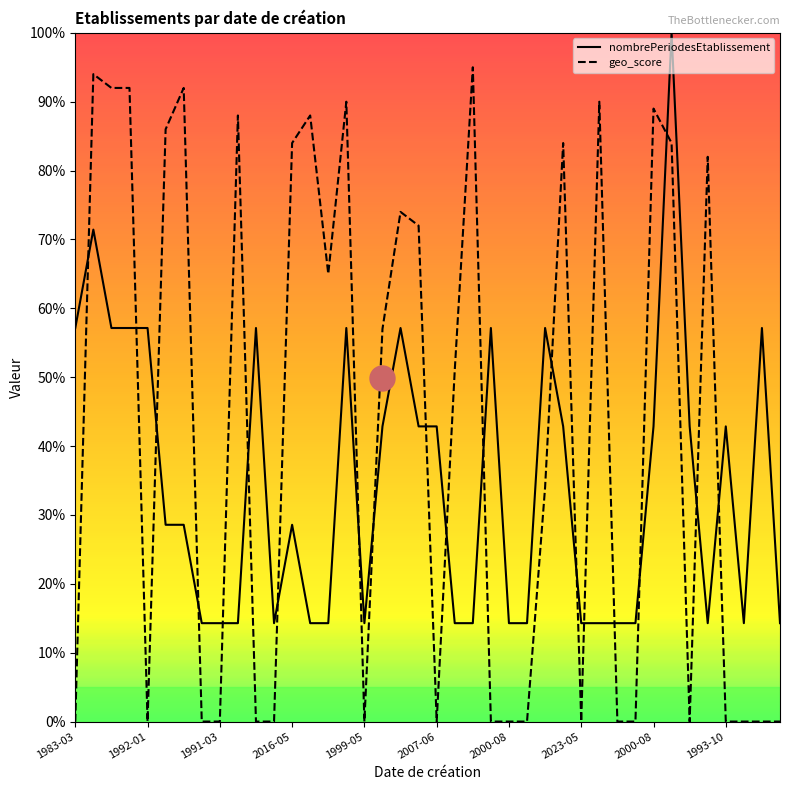

True or false: geo_score and nombrePeriodesEtablissement cross at least once.

True